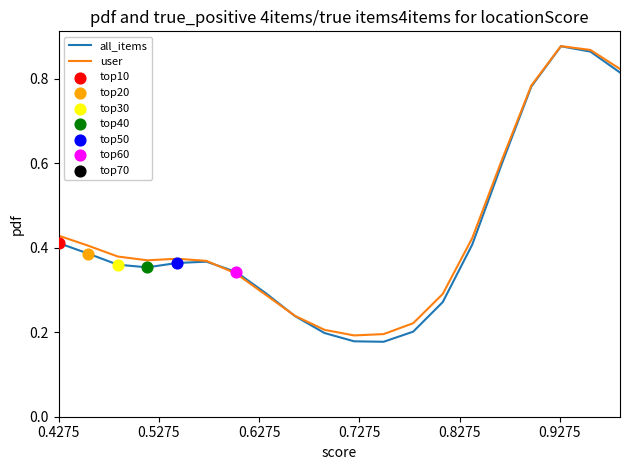

At how many categories does at least one series exceed 0?

20